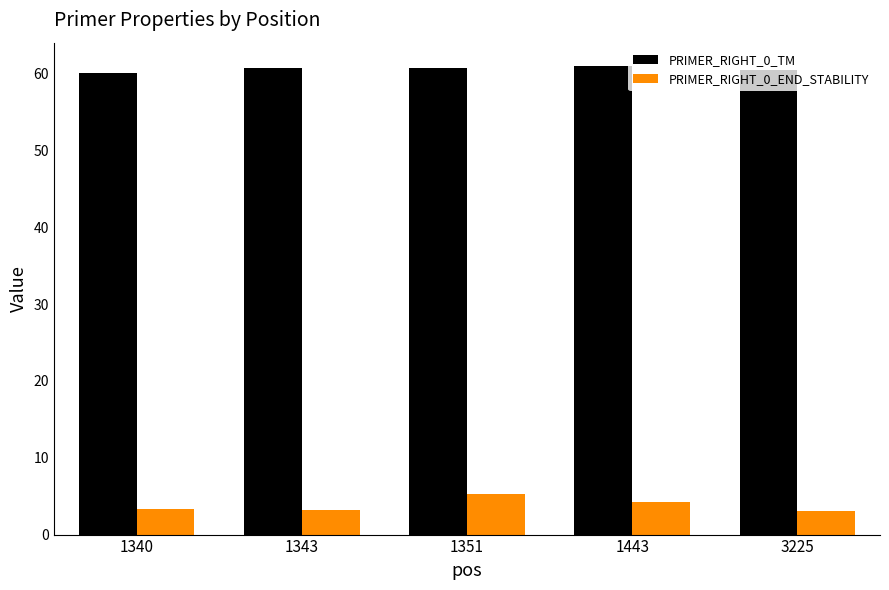

Which series has the largest range (max minus min)?

PRIMER_RIGHT_0_END_STABILITY